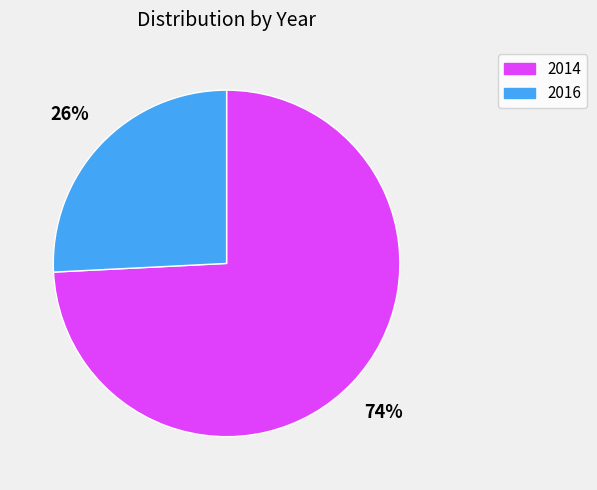

Rank the categories by value from highest to lowest.

2014, 2016